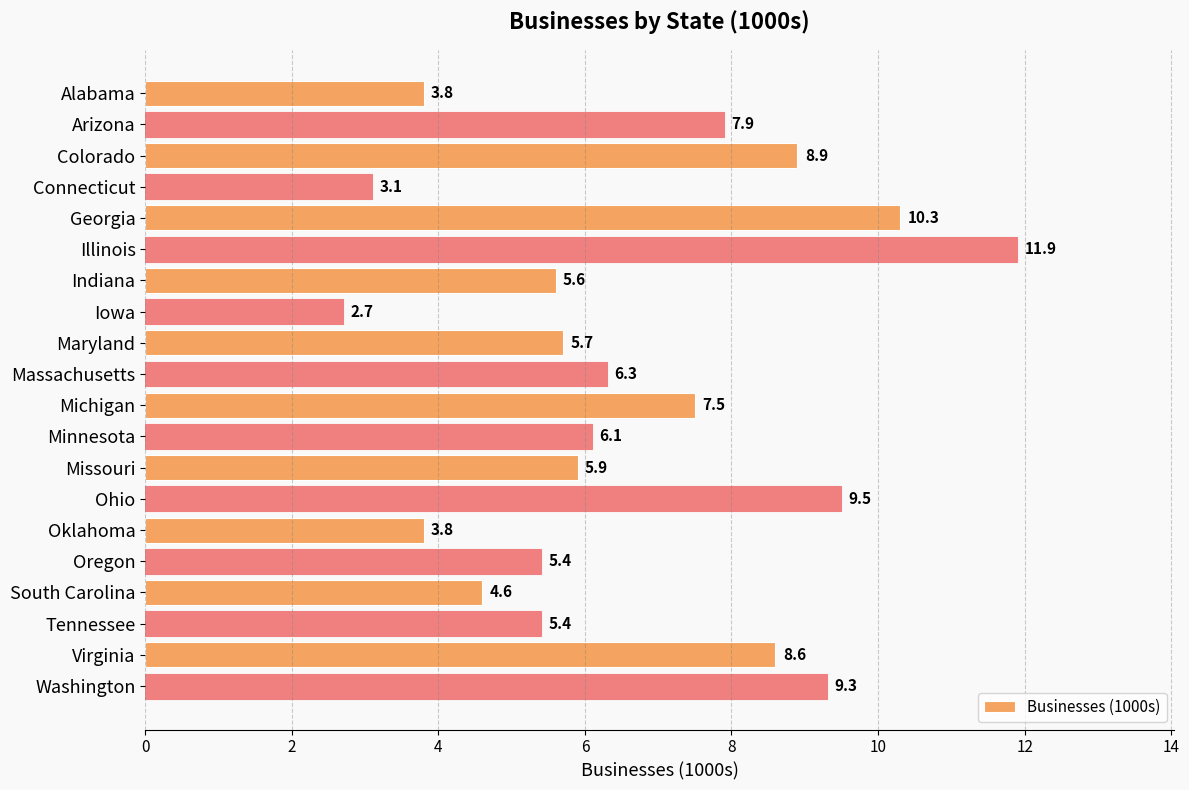

Which category has the highest value across all series?

Illinois